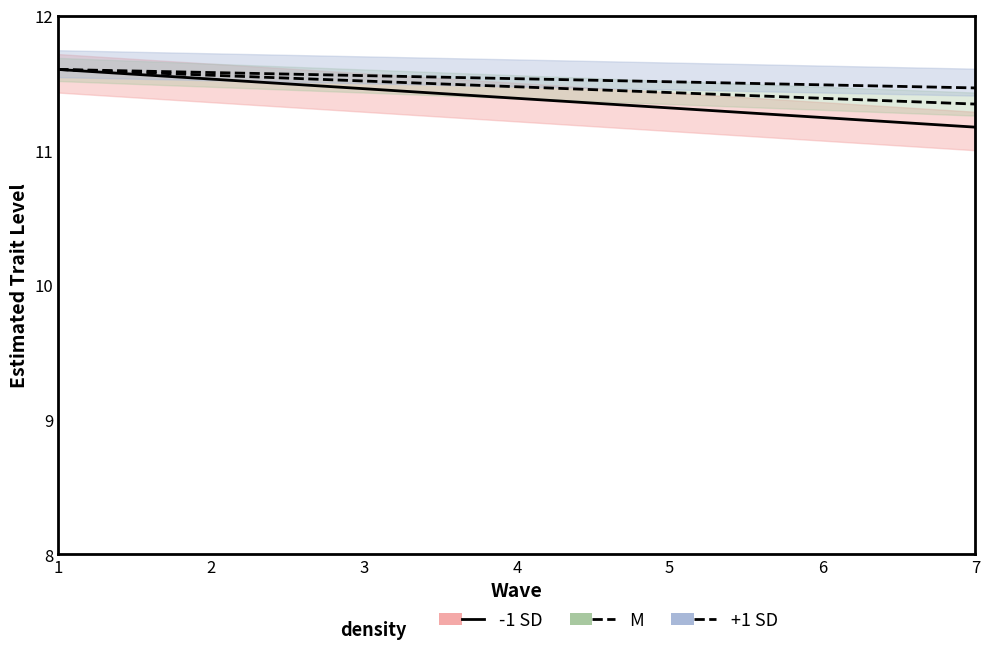

What is the sum of the +1 SD line values at 3 and 2?

23.1